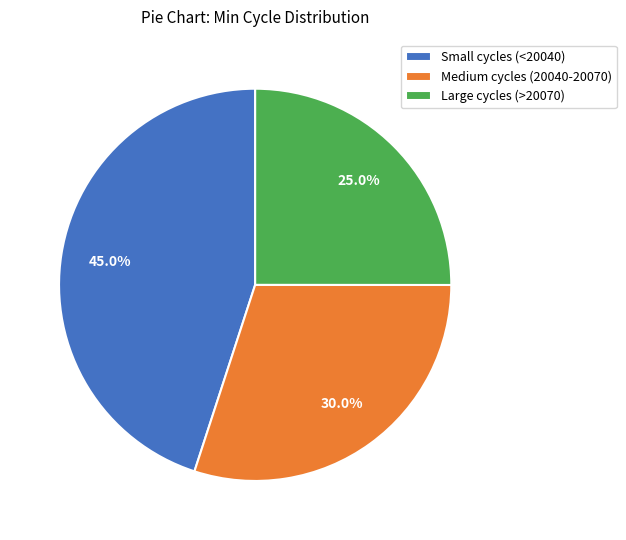

Rank the categories by value from highest to lowest.

Small cycles (<20040), Medium cycles (20040-20070), Large cycles (>20070)